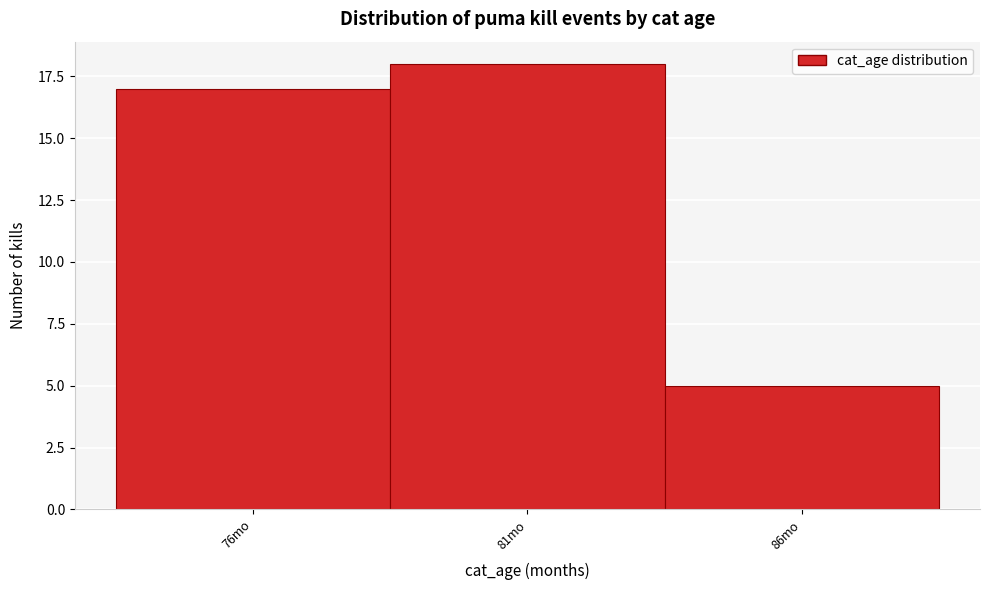

Reading left to right, what are all the values shown in this chart?

76mo=17	81mo=18	86mo=5